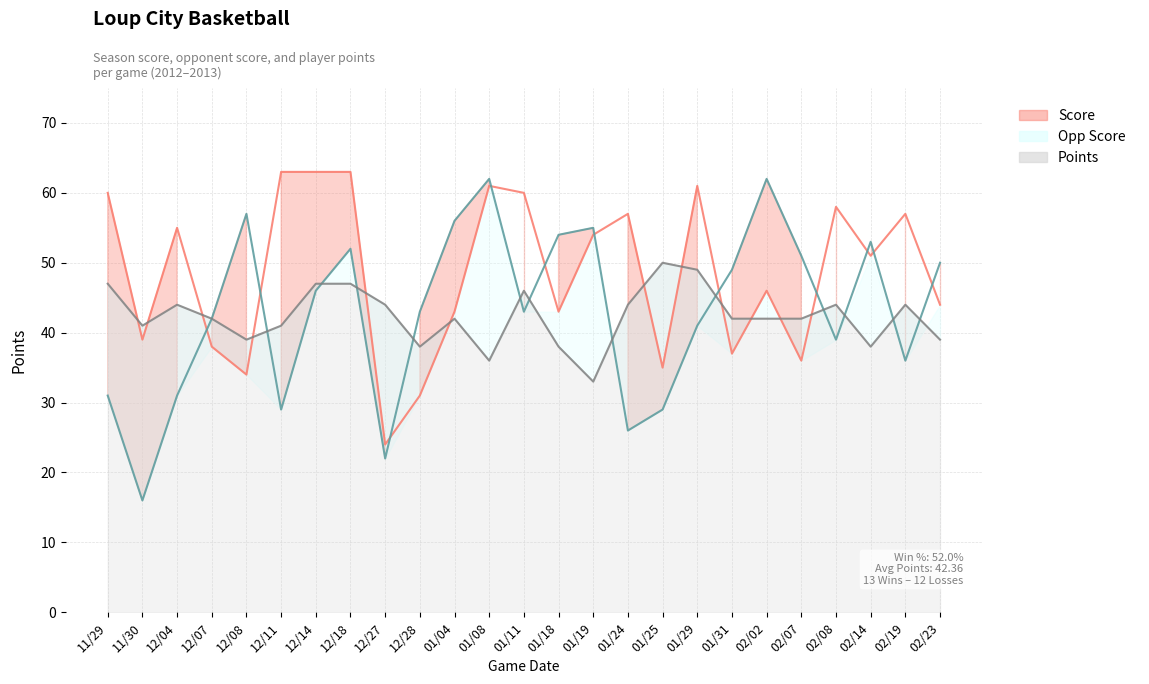

What is the sum of all Score values?

1213